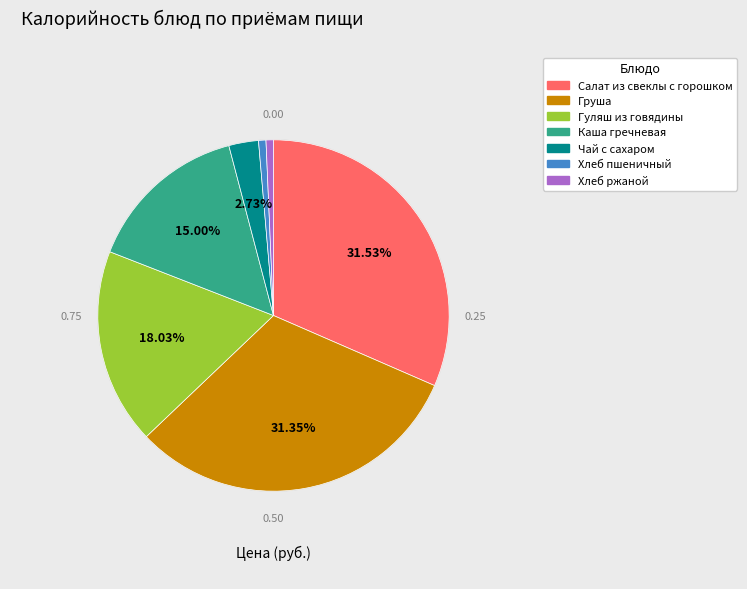

Does any single category account for the majority?

No